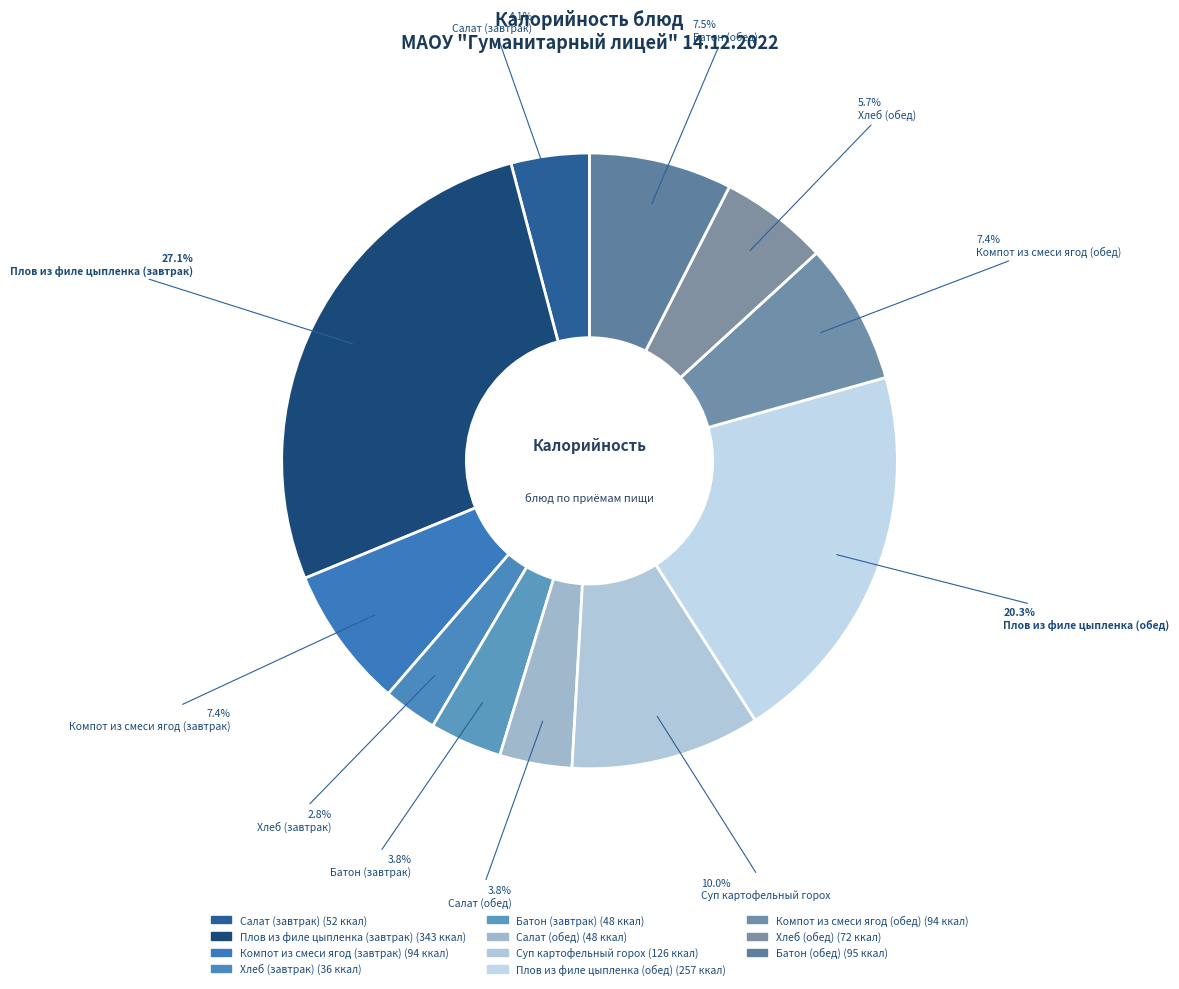

Rank the categories by value from highest to lowest.

Плов из филе цыпленка (завтрак), Плов из филе цыпленка (обед), Суп картофельный горох, Батон (обед), Компот из смеси ягод (завтрак), Компот из смеси ягод (обед), Хлеб (обед), Салат (завтрак), Батон (завтрак), Салат (обед), Хлеб (завтрак)